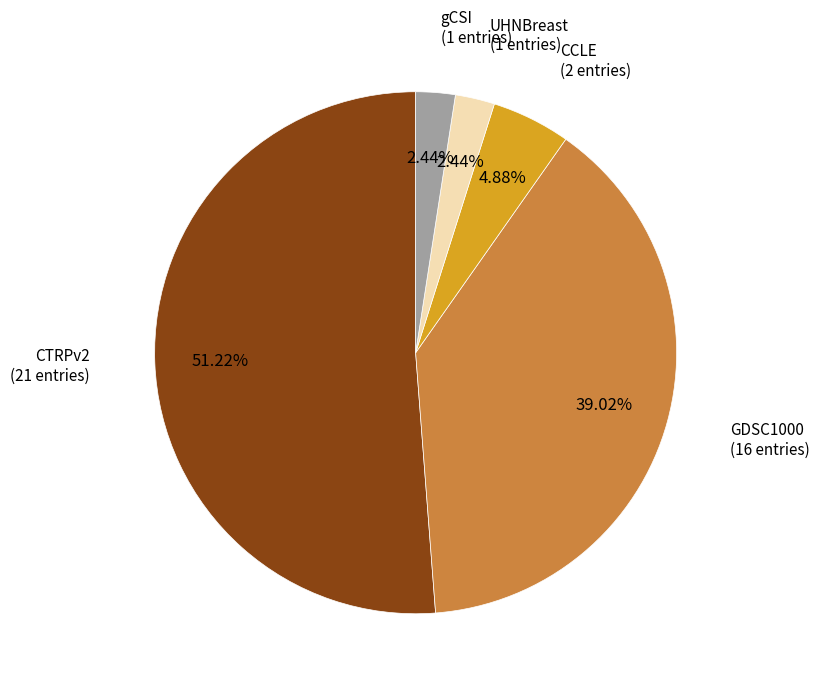

Is there a majority slice in this chart?

Yes